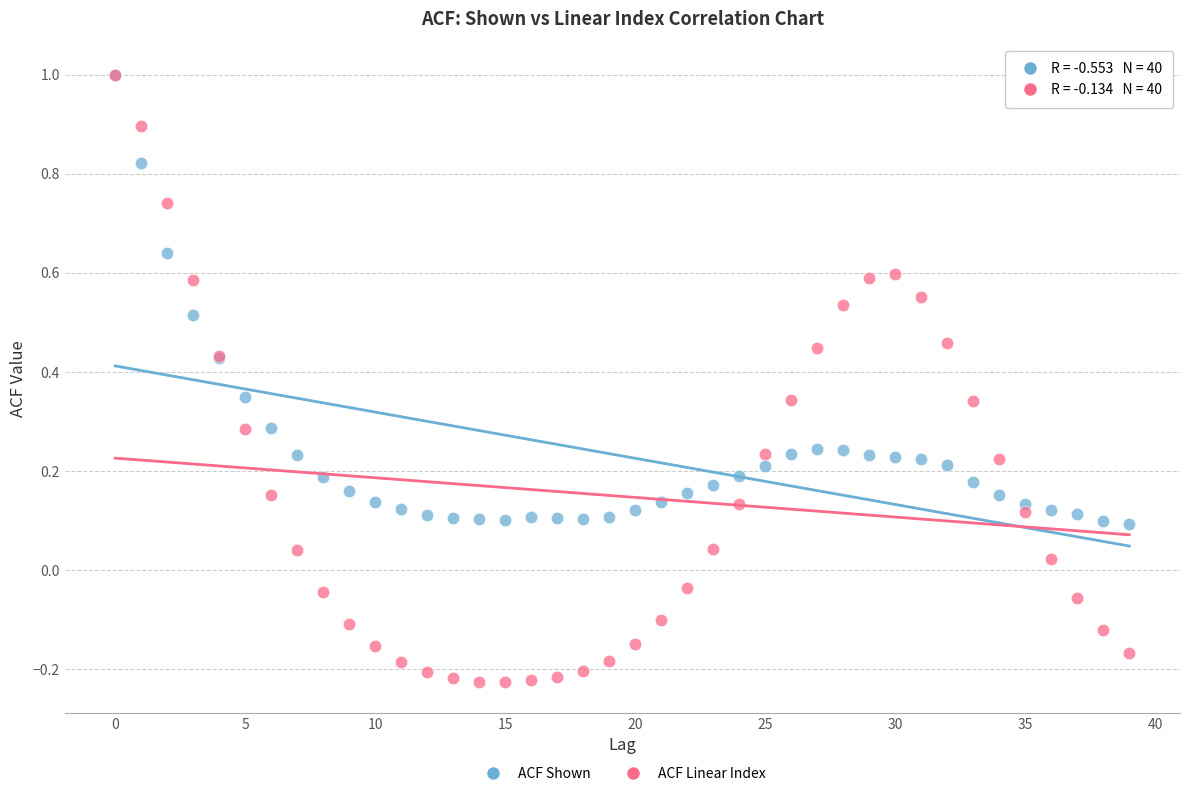

Which series has the widest spread of Y values?

ACF Linear Index